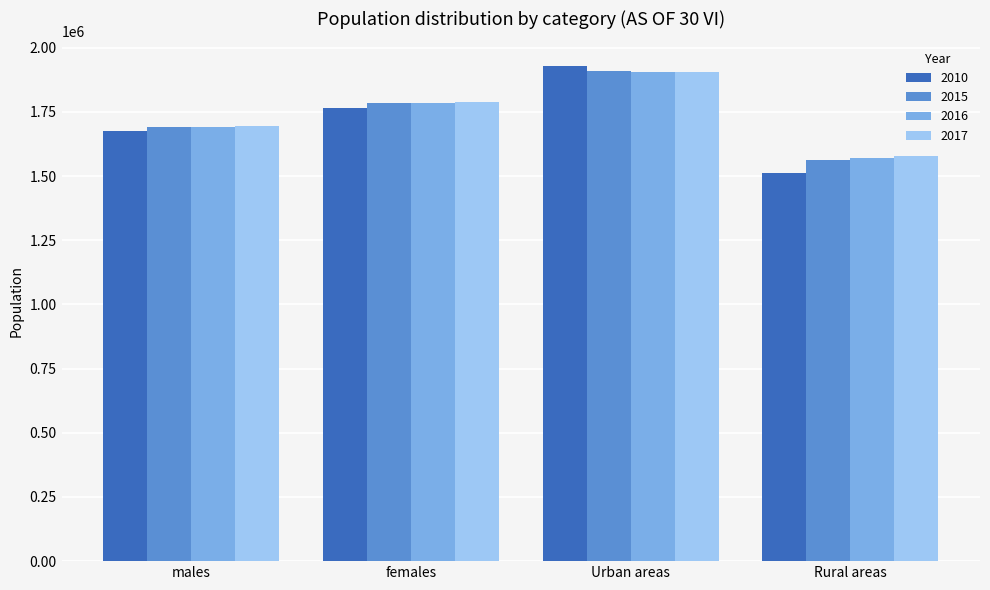

What are all the series names shown in the legend?

2010, 2015, 2016, 2017